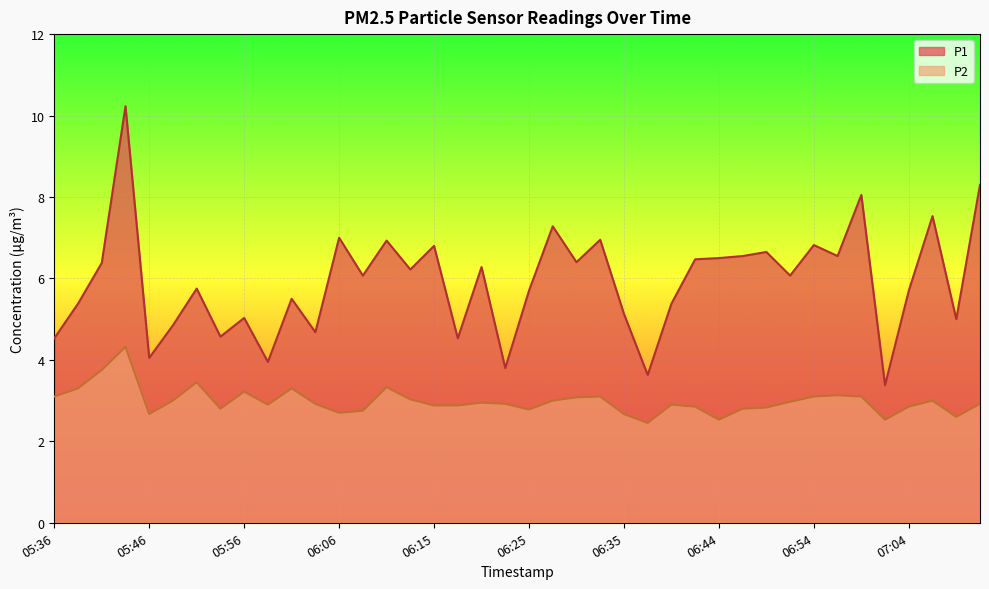

What is the spread (max minus min) of values at 05:41?

2.6